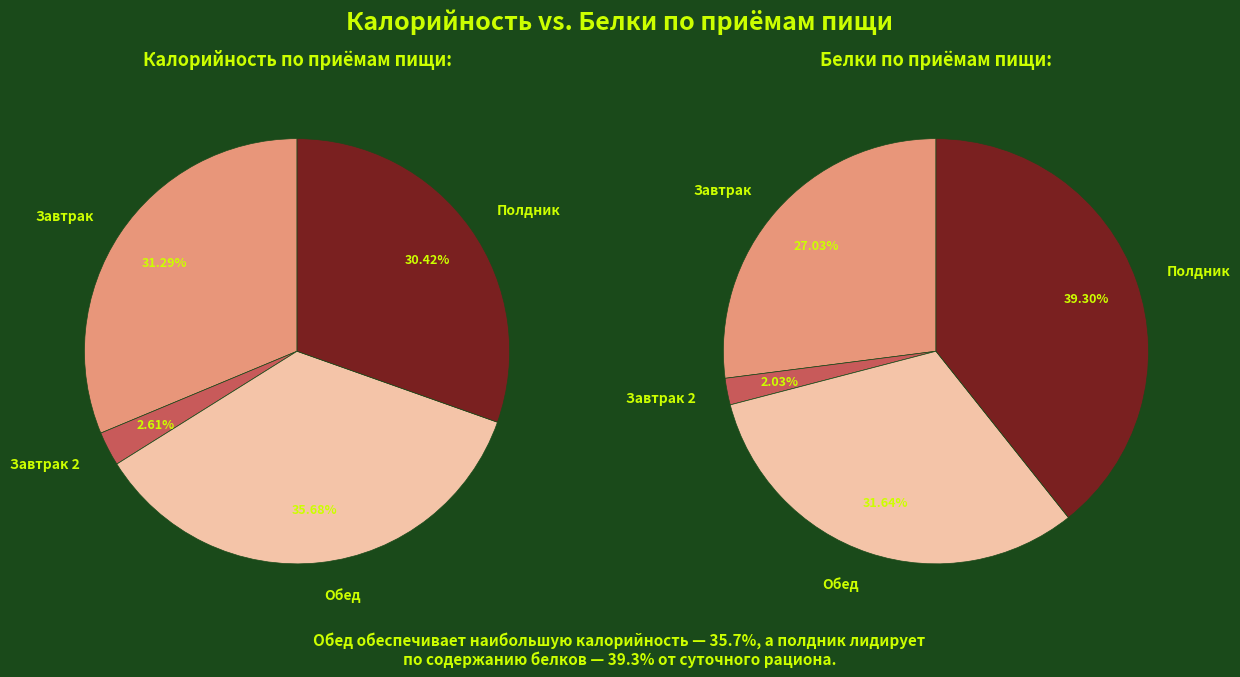

How many slices are in this pie chart?

4